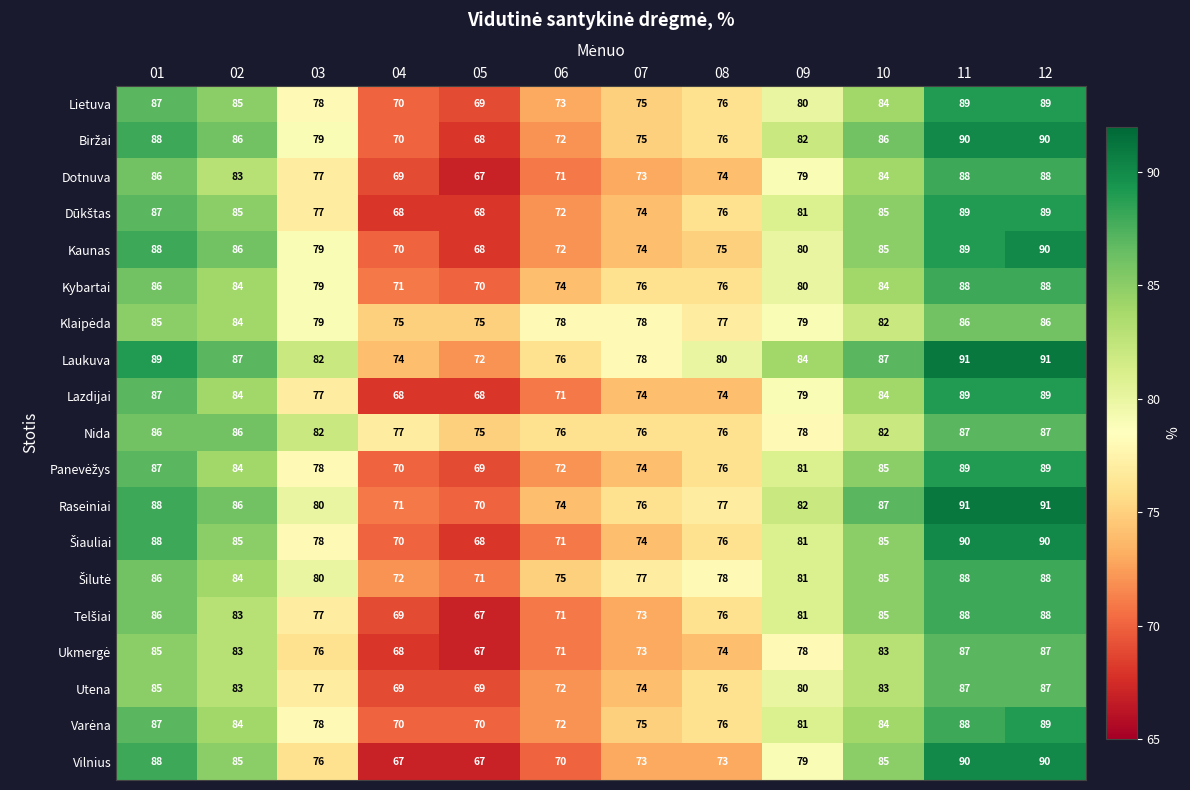

Which series has the largest total across all categories?

Laukuva